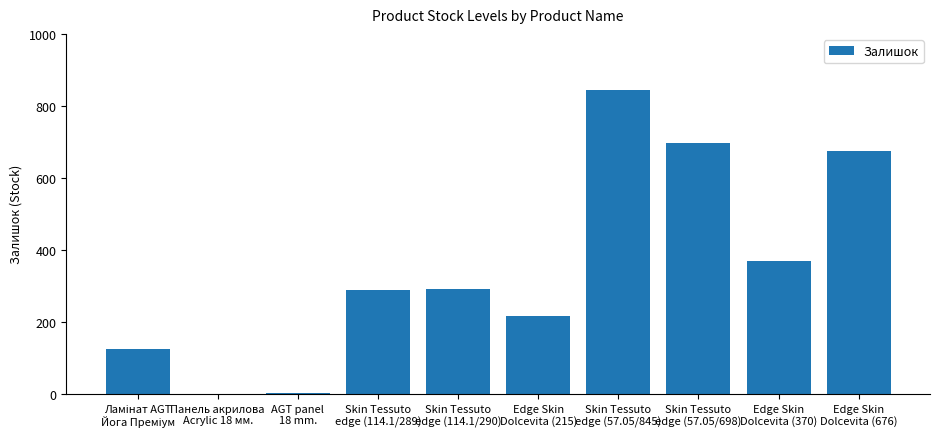

What is the maximum value shown in the chart?

845